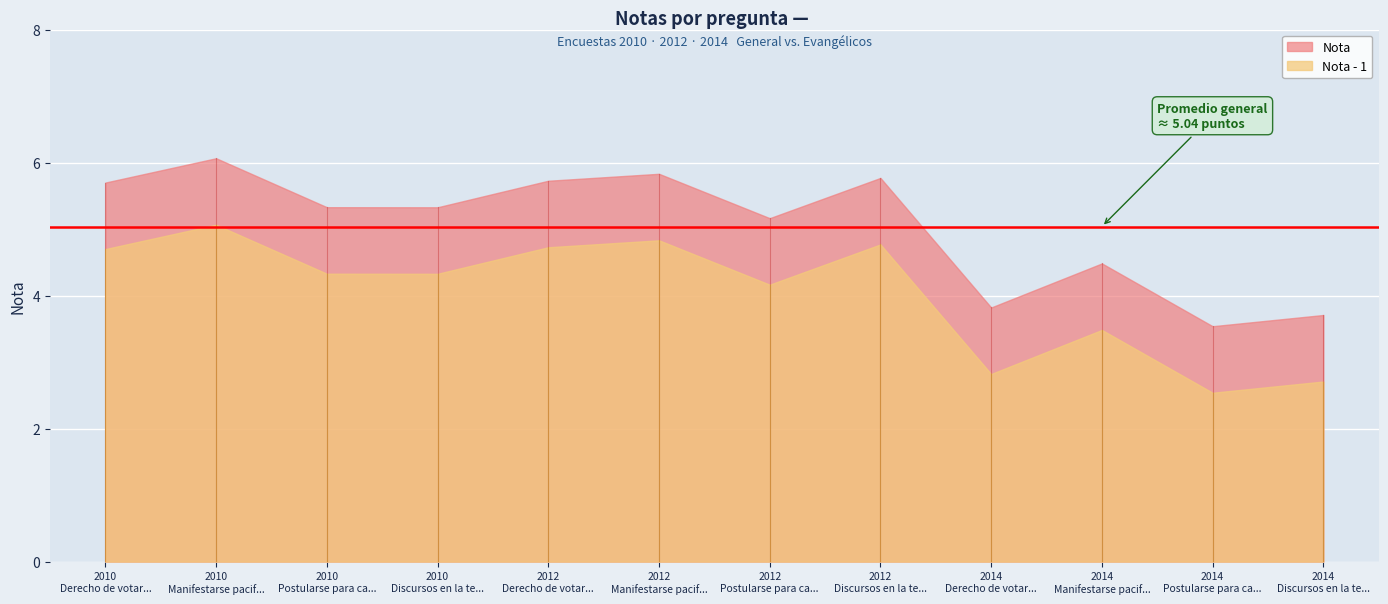

What is the smallest value displayed?

2.5